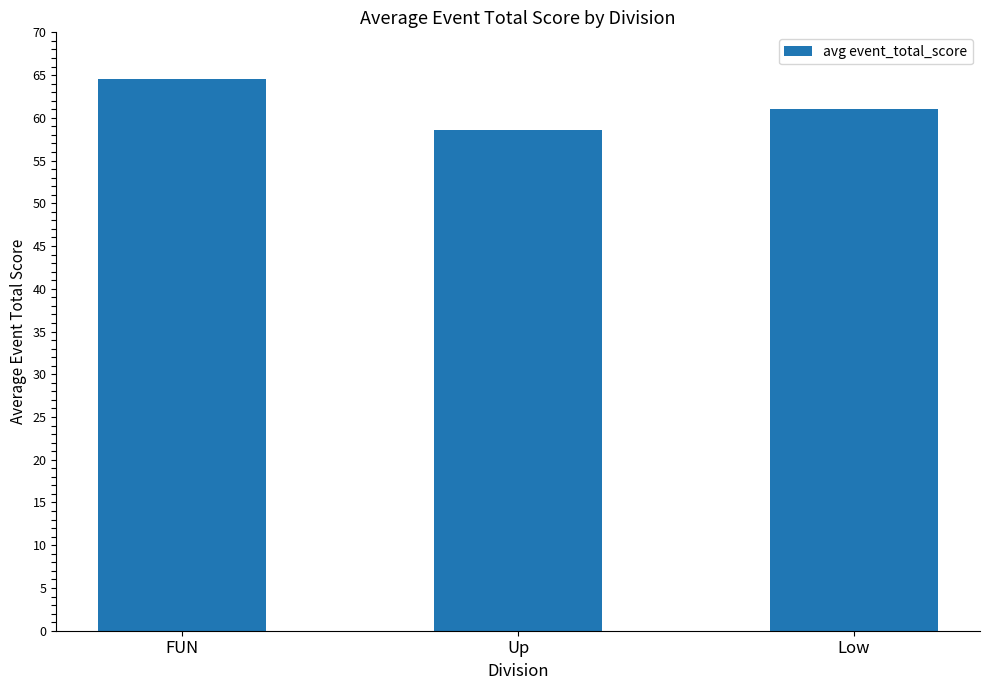

Reading left to right, what are all the values shown in this chart?

FUN=64.5	Up=58.6	Low=61.0